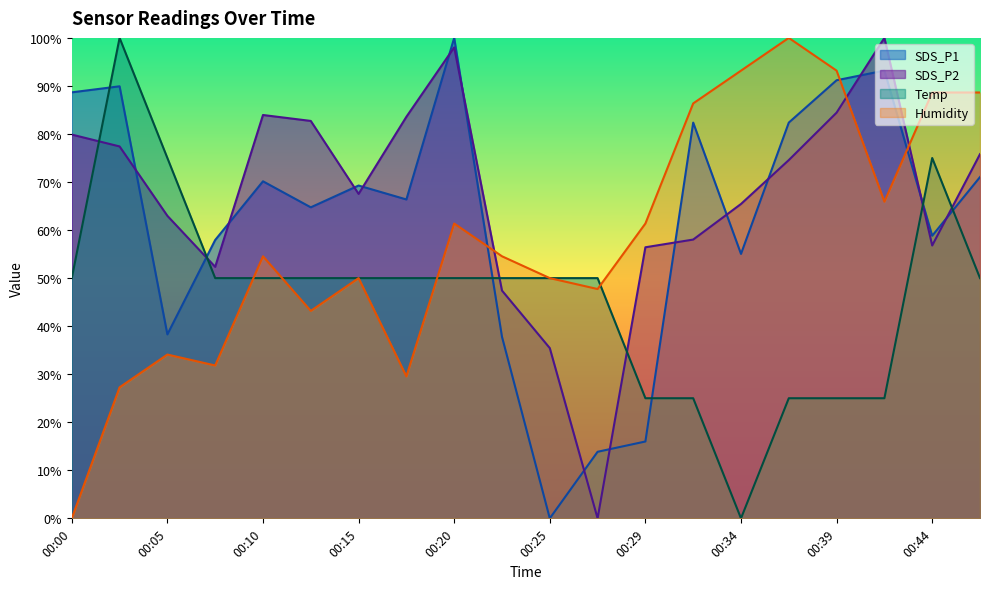

True or false: Humidity has more than 2 points higher than both neighbors.

True